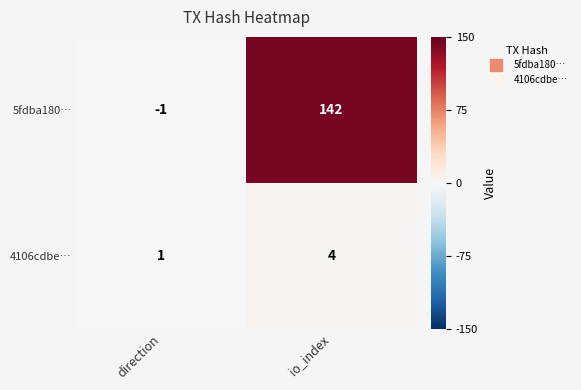

What is the sum of the 4106cdbe… values at direction and io_index?

5